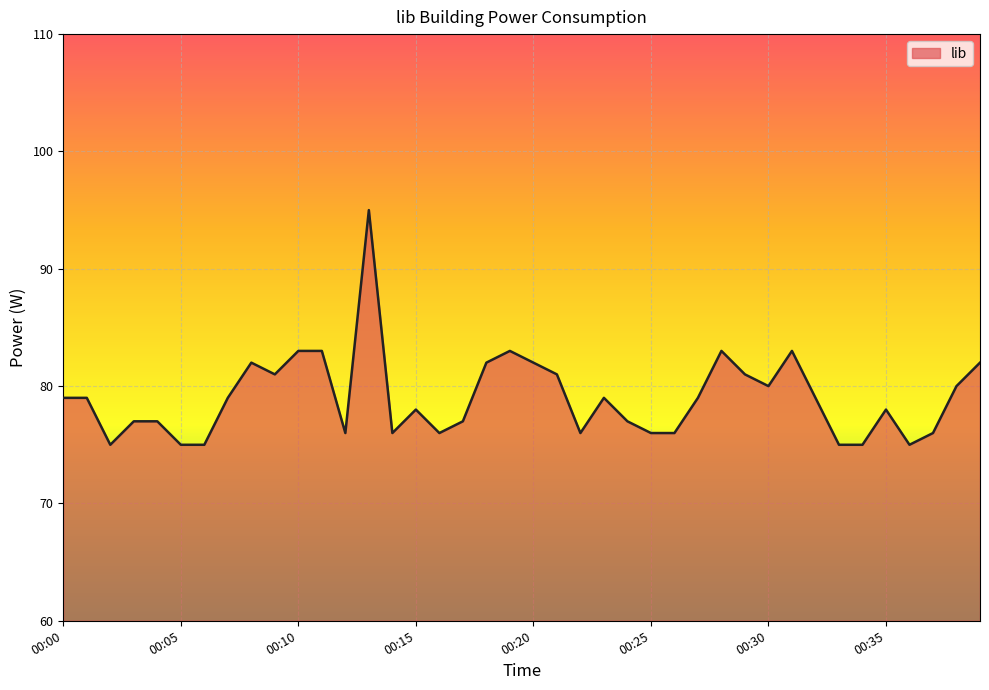

What is the difference between the maximum and minimum values?

20